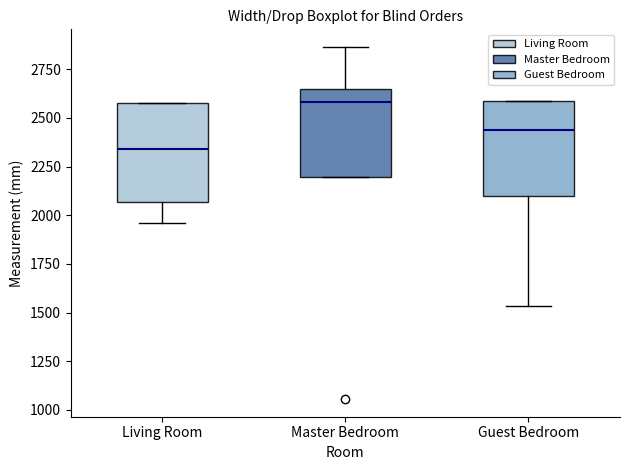

Where does the lower whisker of the box for Living Room end on the y-axis? The values are not printed on the chart, so give them approximately, as read against the axis.

1950